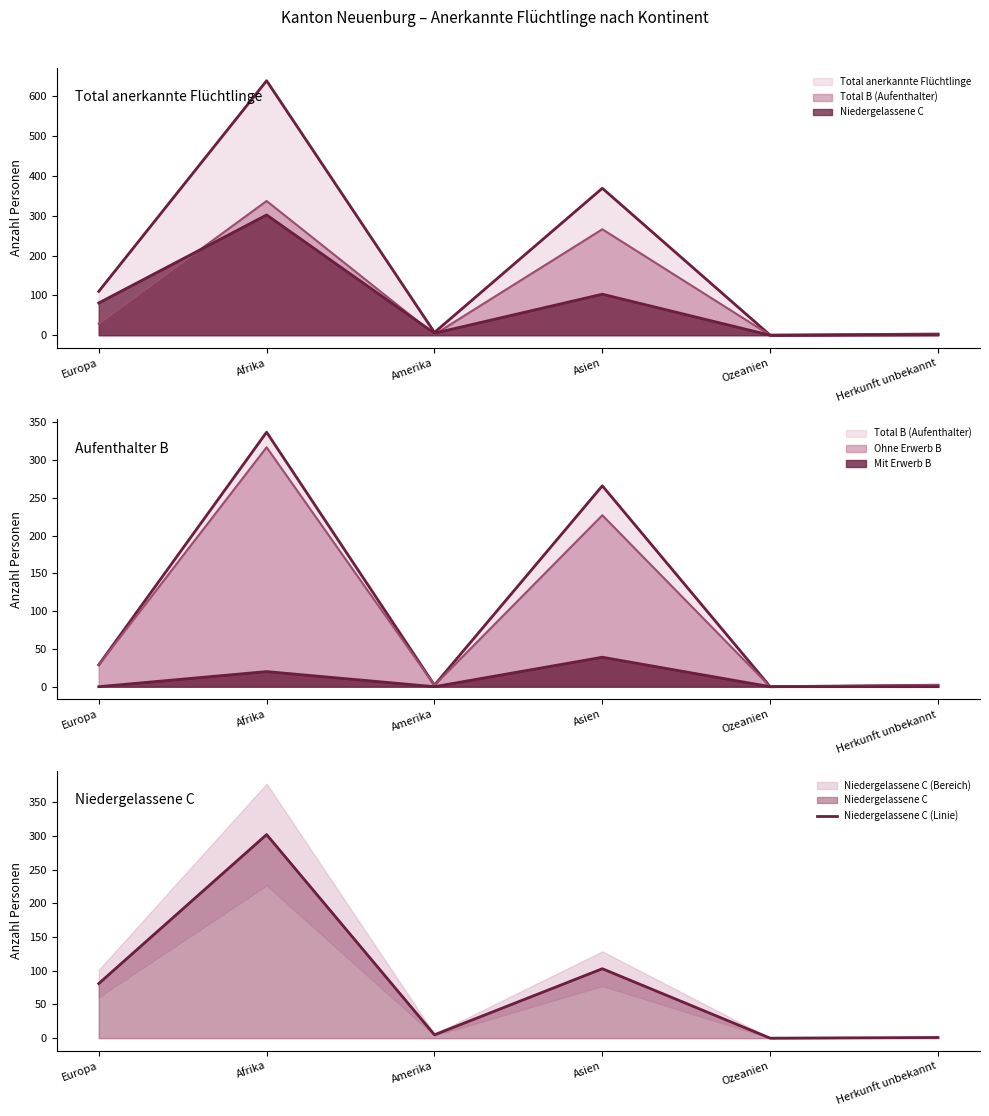

How many lines are shown in the chart?

1